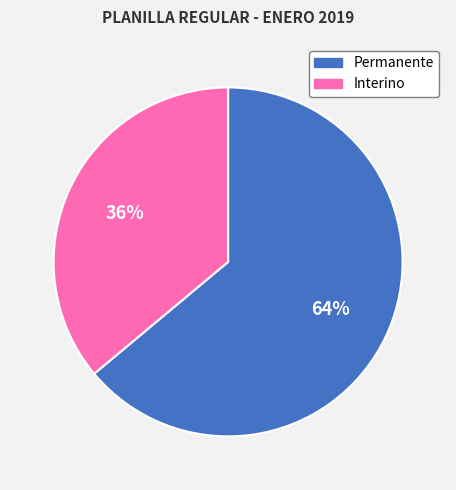

To the nearest percent, what is the average slice percentage?

50%